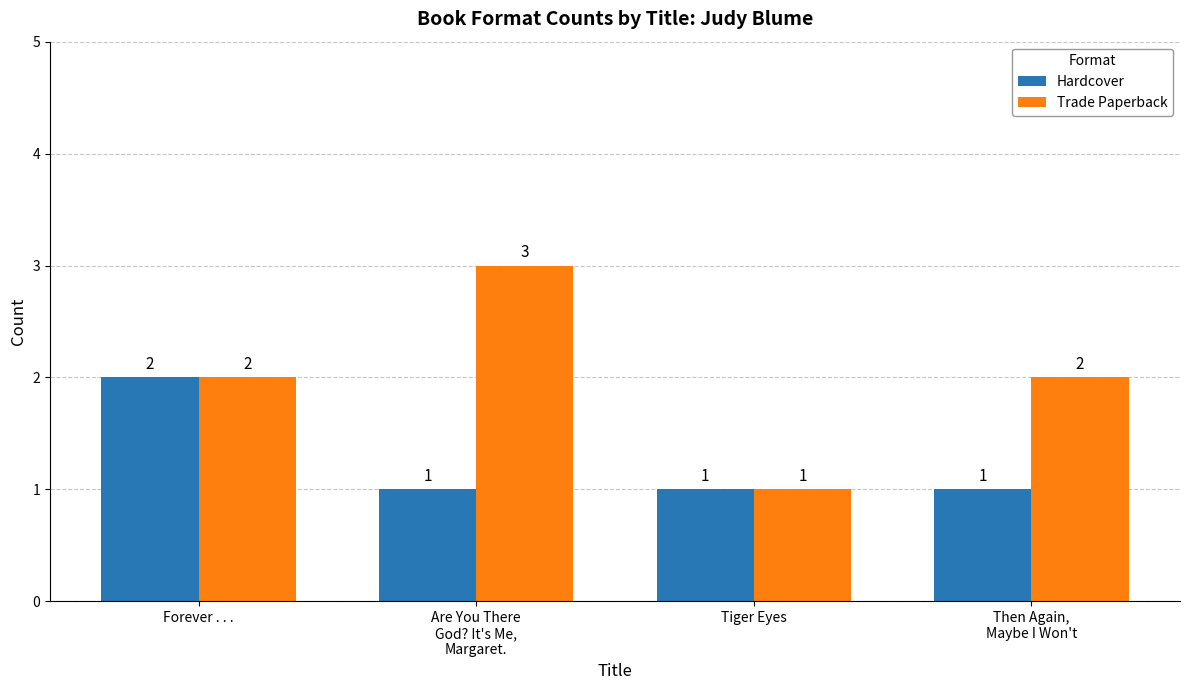

How many groups of bars are there?

4